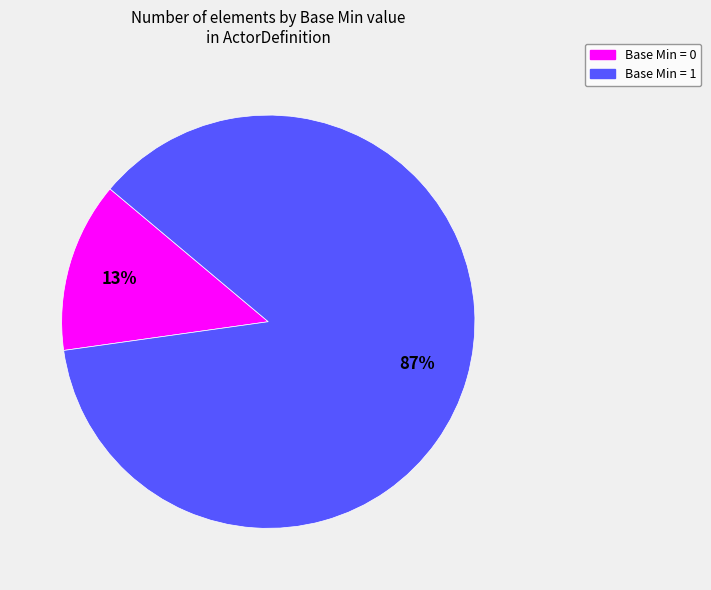

To the nearest percent, what is the average slice percentage?

50%